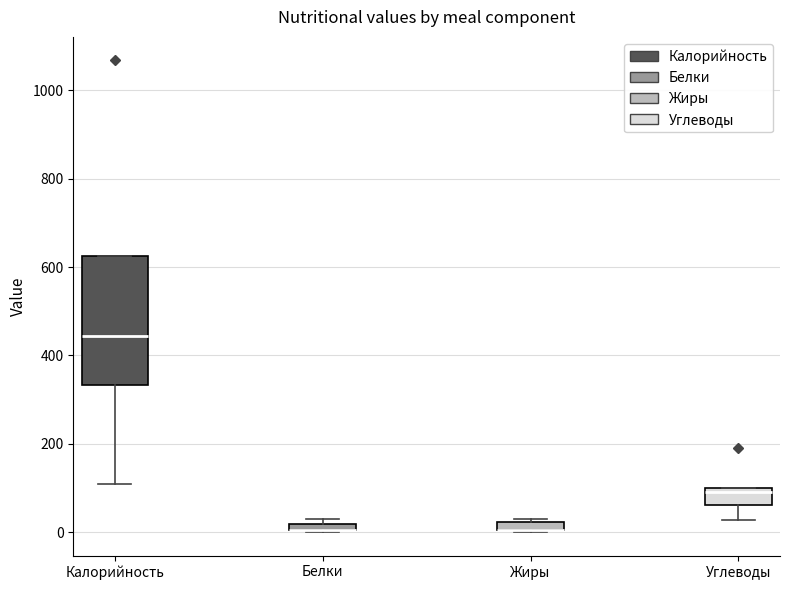

Where is the upper edge of the box for Белки on the y-axis? The values are not printed on the chart, so give them approximately, as read against the axis.

20